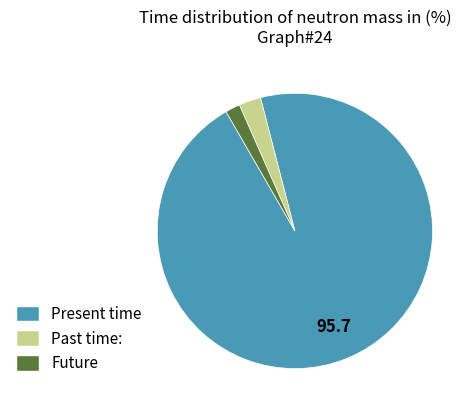

True or false: Present time accounts for 96% of the total.

True